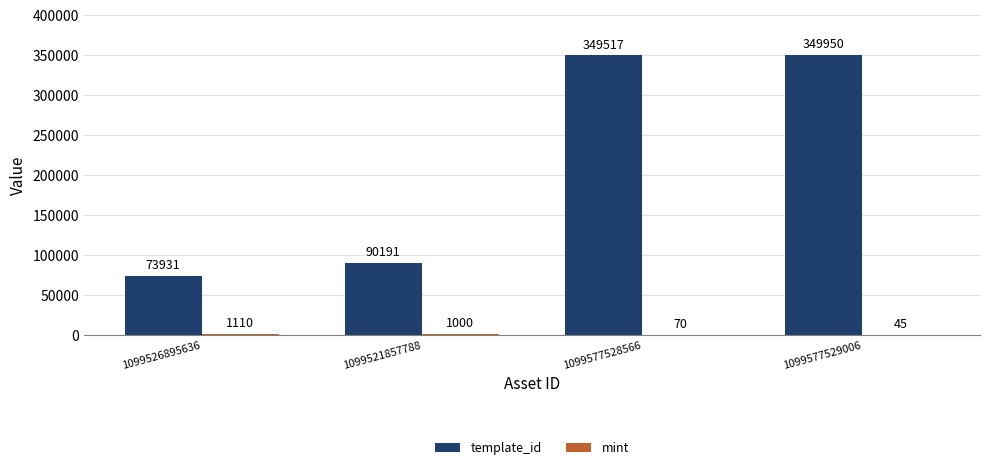

Which series has the largest total across all categories?

template_id